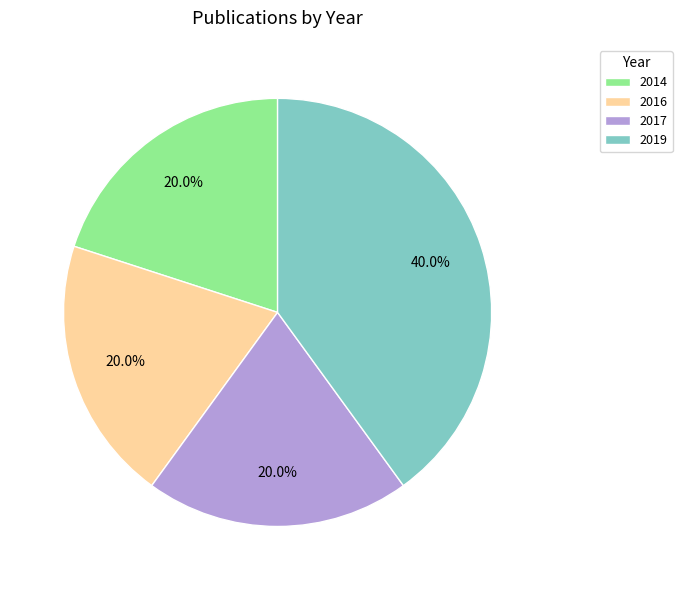

Which slice is the largest?

2019